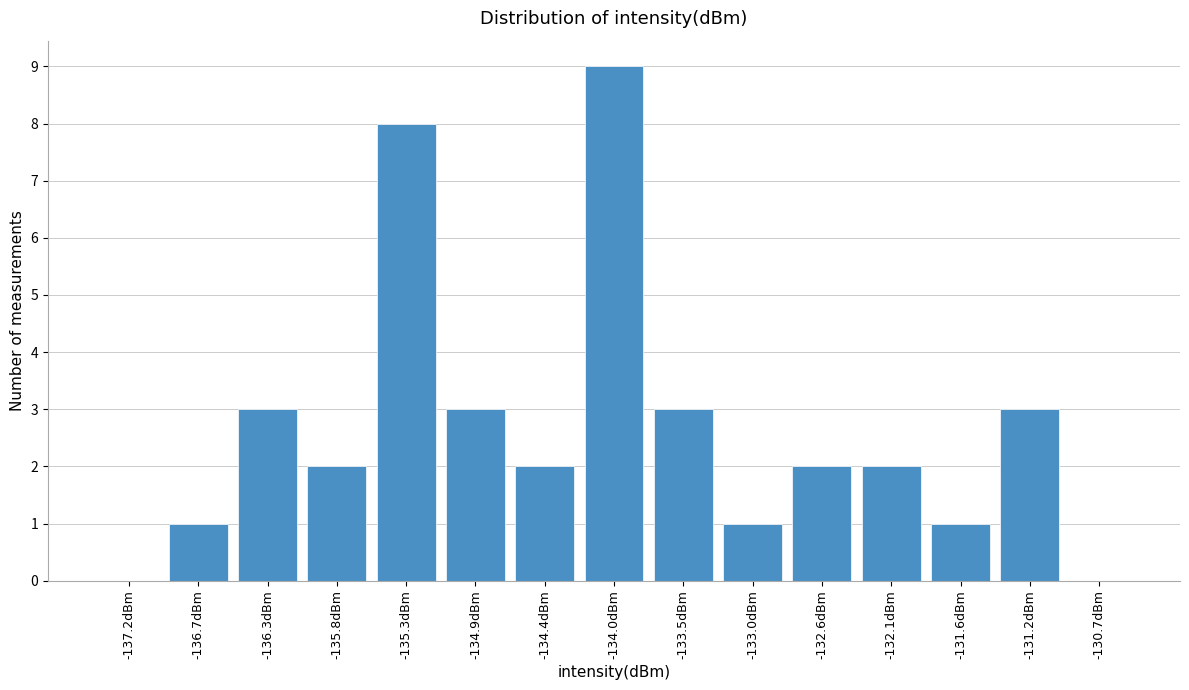

Reading left to right, extract all data points from this chart.

-137.2dBm=0	-136.7dBm=1	-136.3dBm=3	-135.8dBm=2	-135.3dBm=8	-134.9dBm=3	-134.4dBm=2	-134.0dBm=9	-133.5dBm=3	-133.0dBm=1	-132.6dBm=2	-132.1dBm=2	-131.6dBm=1	-131.2dBm=3	-130.7dBm=0